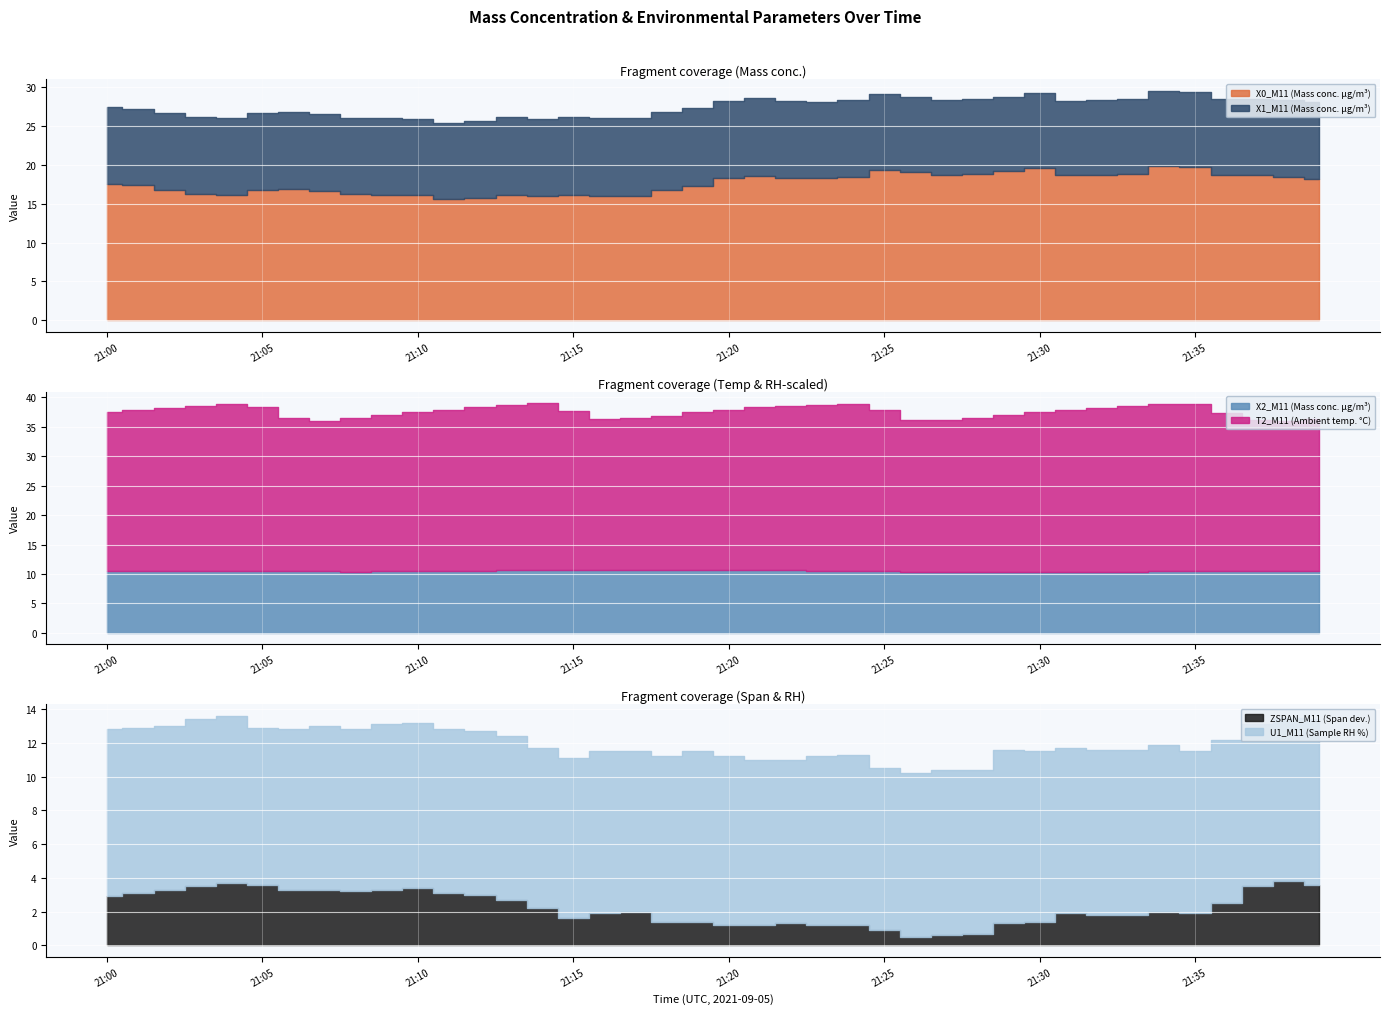

Between 21:06 and 21:25, which series saw the biggest shift?

X0_M11 (Mass conc. μg/m³)